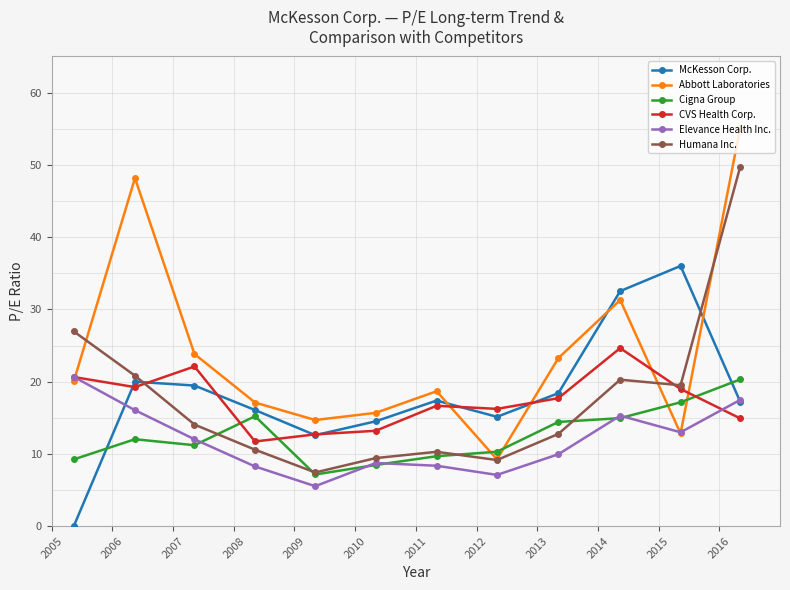

What are all the series names shown in the legend?

McKesson Corp., Abbott Laboratories, Cigna Group, CVS Health Corp., Elevance Health Inc., Humana Inc.